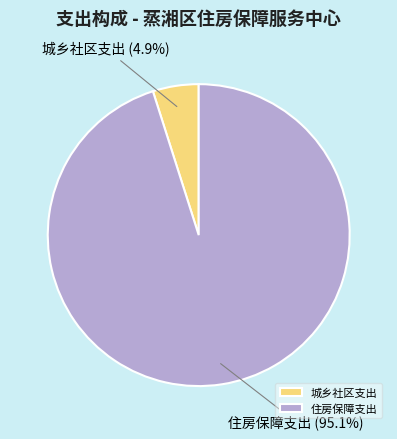

Between 住房保障支出 and 城乡社区支出, which is larger?

住房保障支出